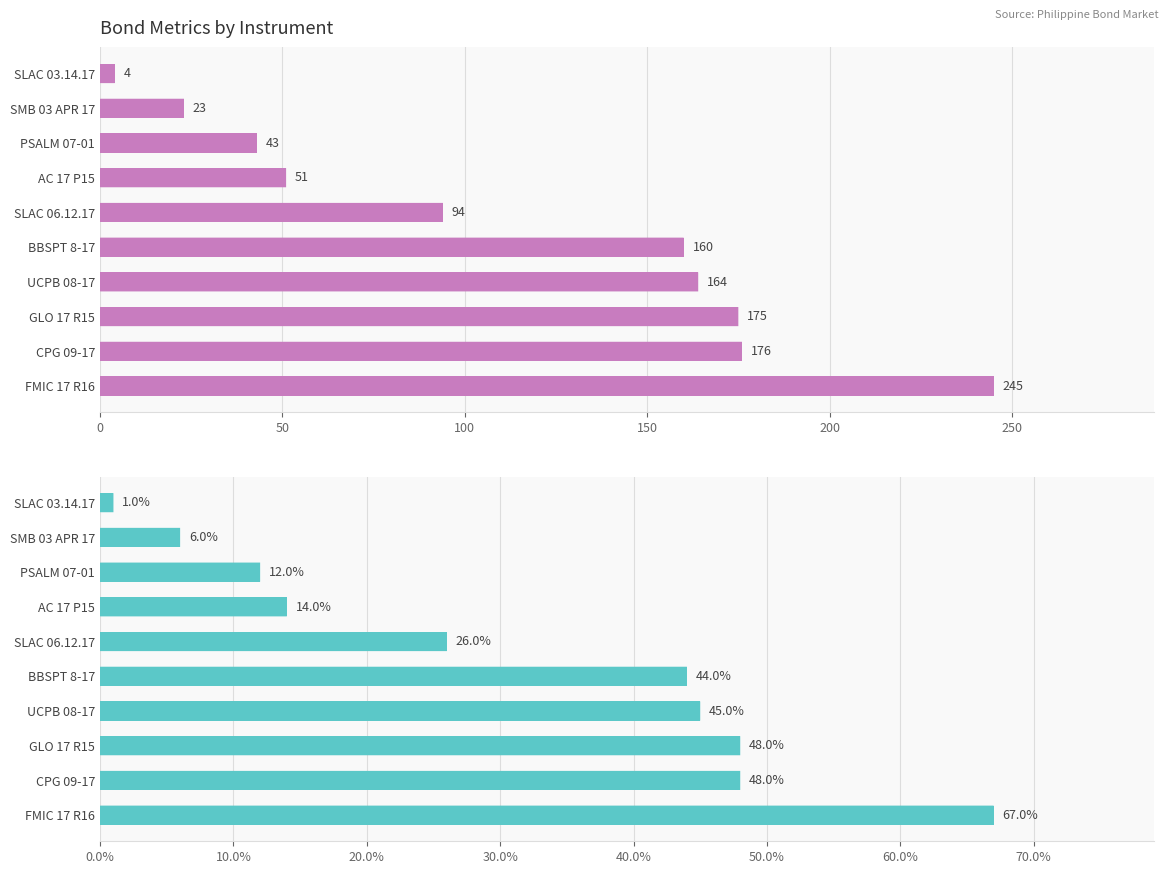

Reading left to right, list all the values displayed in this chart.

DTM: 4.0	23.0	43.0	51.0	94.0	160.0	164.0	175.0	176.0	245.0
YTM (%): 1.0	6.0	12.0	14.0	26.0	44.0	45.0	48.0	48.0	67.0